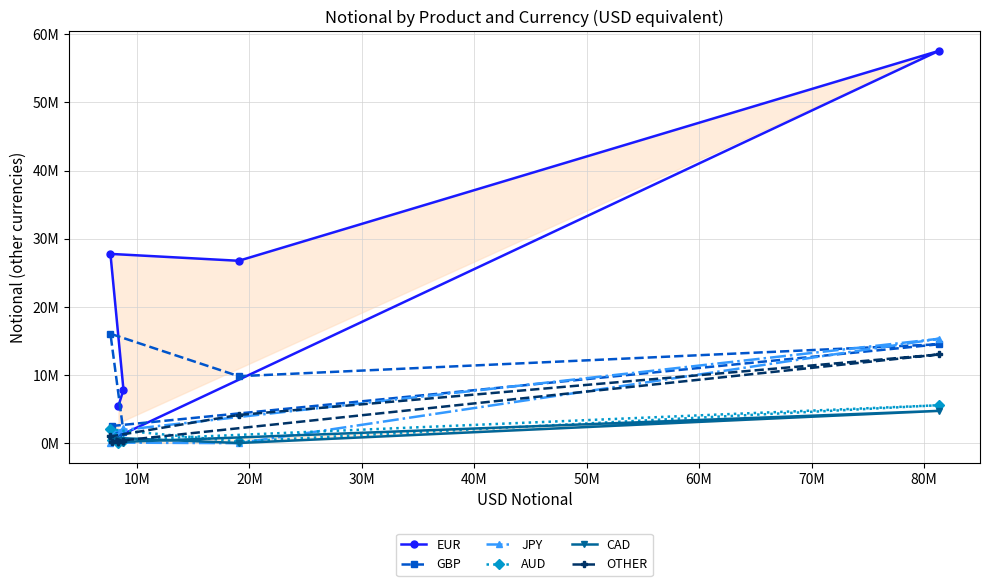

Which series has the widest spread of values?

EUR